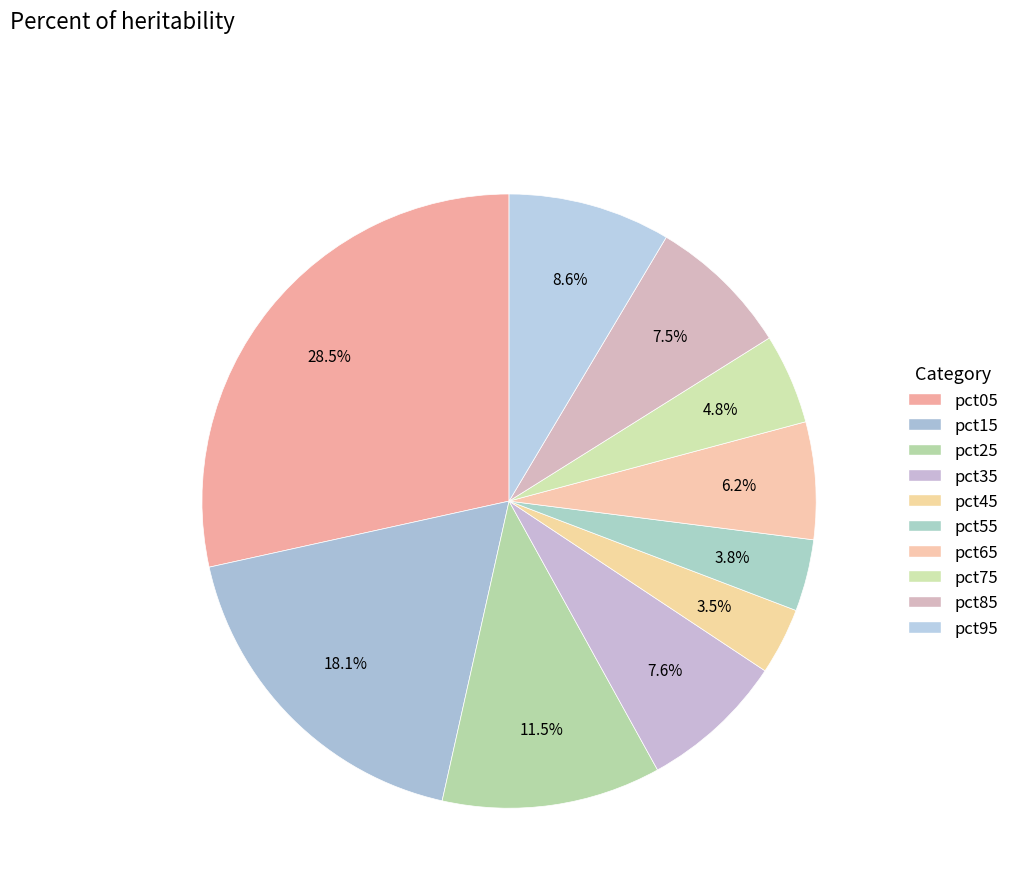

Rank the categories by value from highest to lowest.

pct05, pct15, pct25, pct95, pct35, pct85, pct65, pct75, pct55, pct45